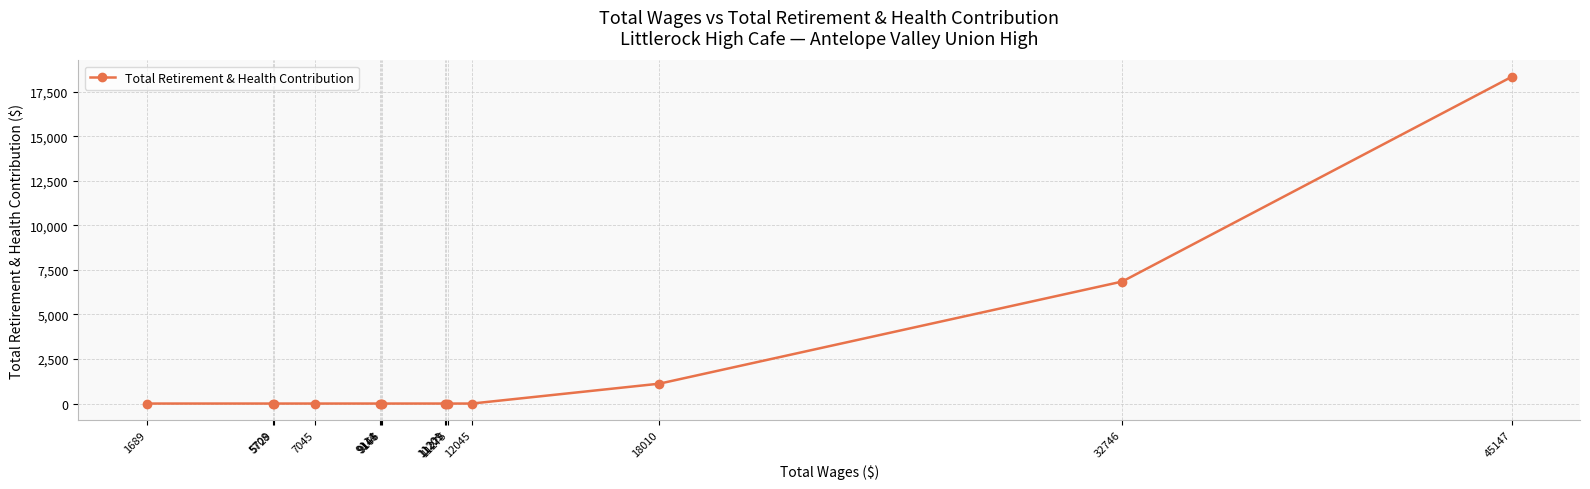

What is the greatest value displayed?

18342